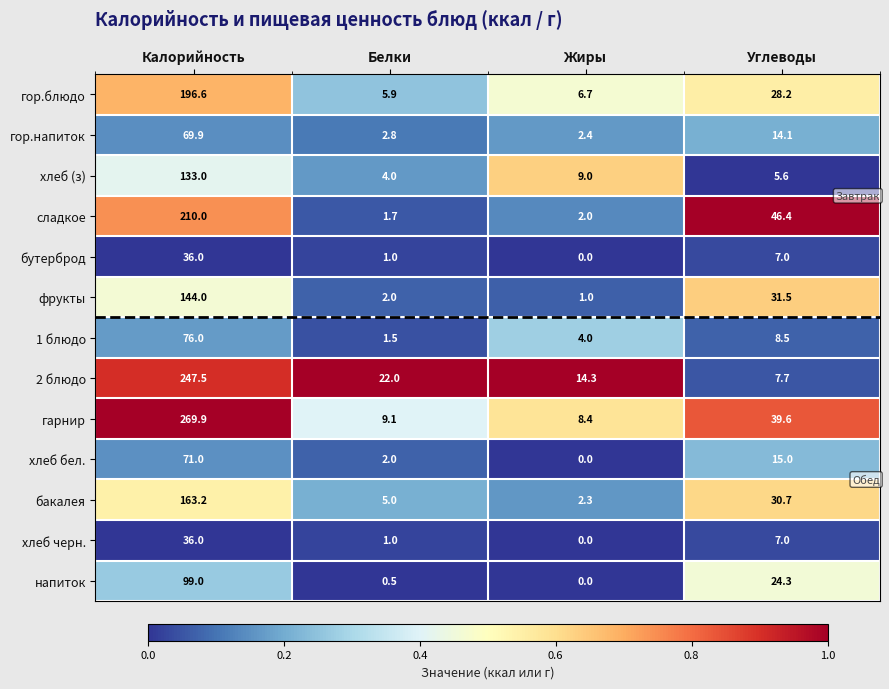

At which label does хлеб черн. first exceed 7?

Калорийность